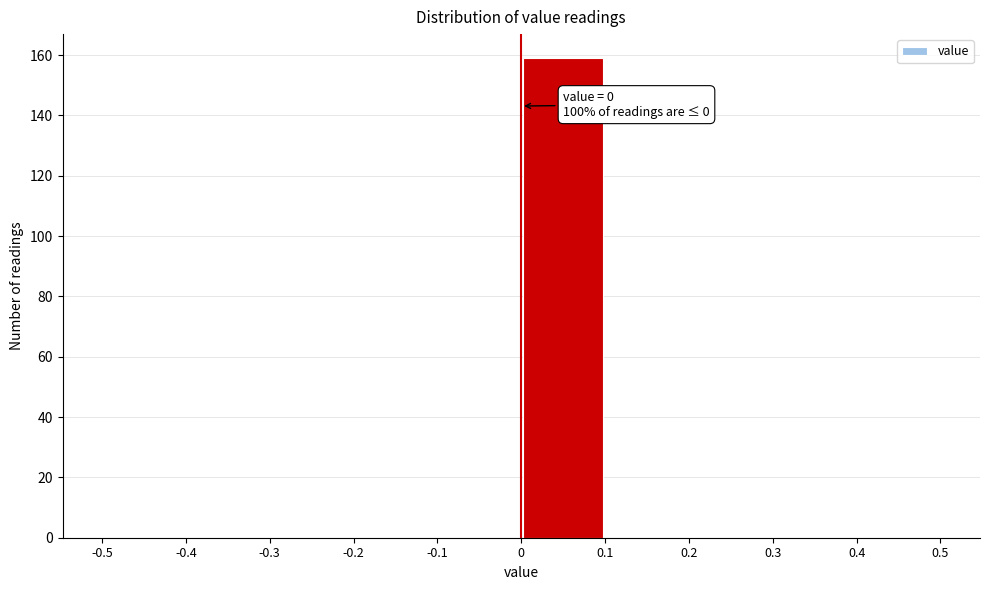

Which range on the x-axis has the tallest bar?

0 to 0.1